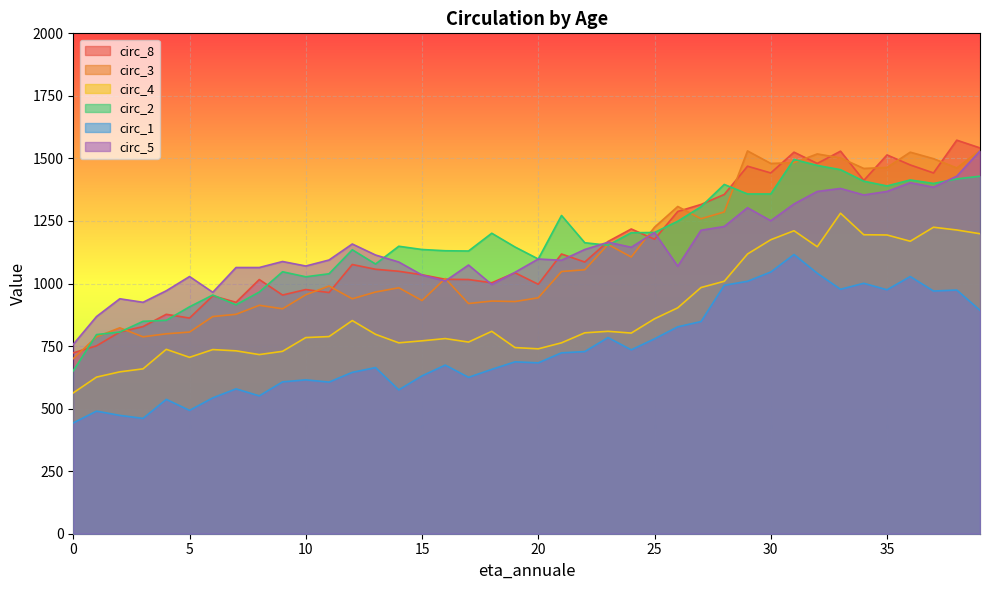

How many values in the circ_4 series exceed 802?

19